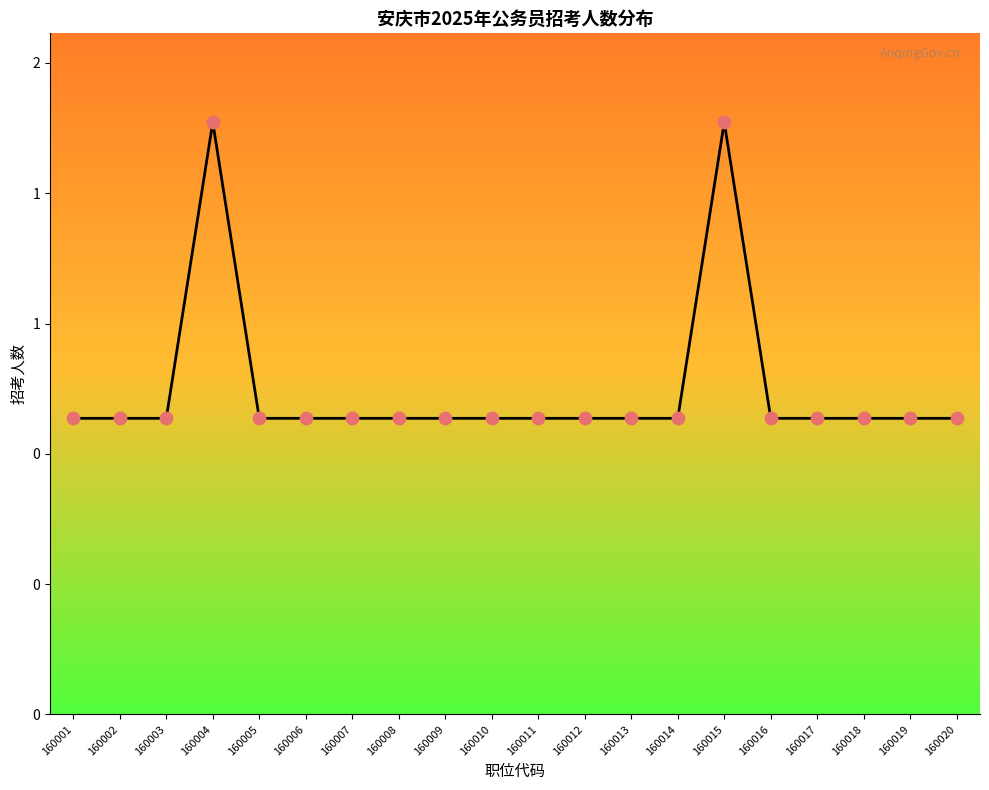

Which has a higher value, 160018 or 160008?

160018